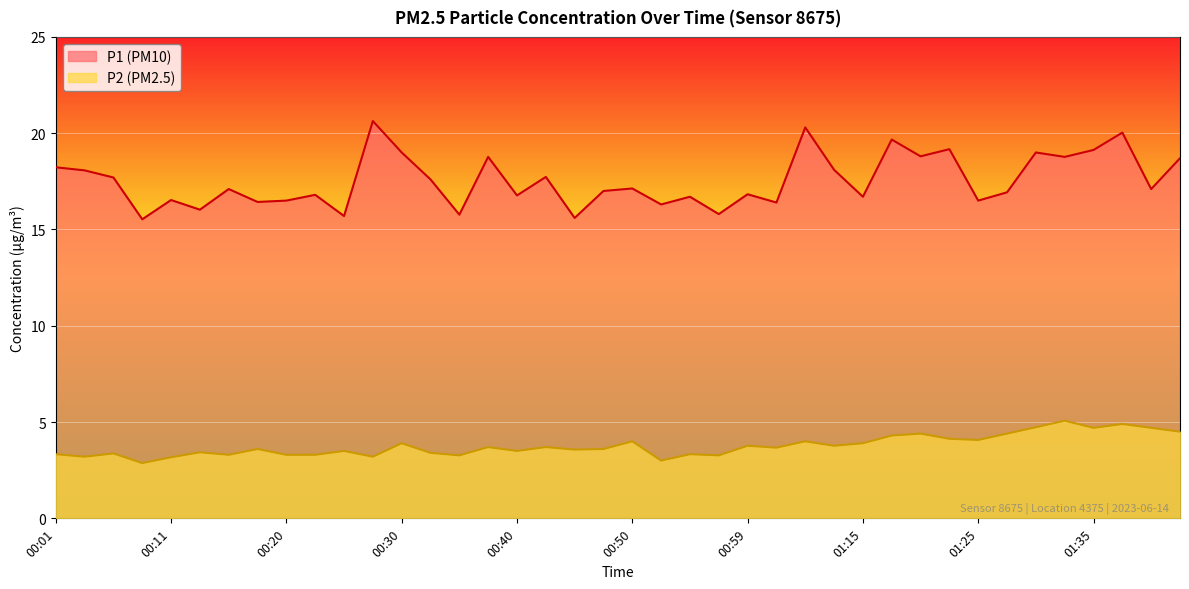

Which series has the largest total across all categories?

P1